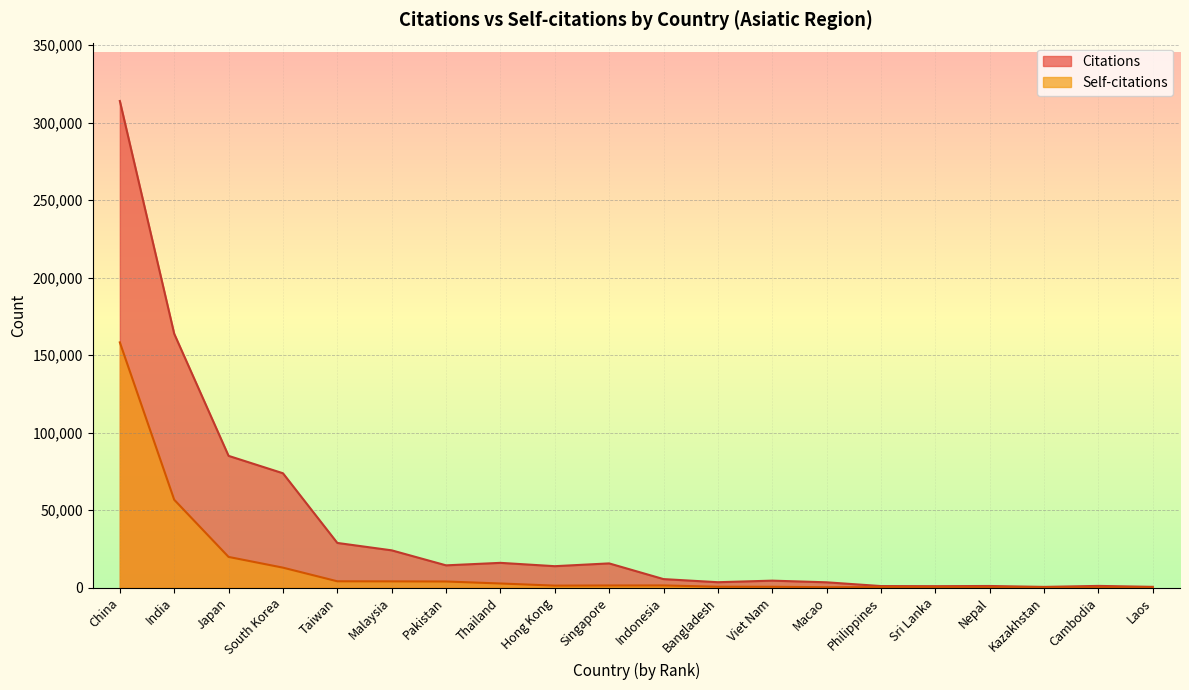

What is the sum of all Citations values?

770866